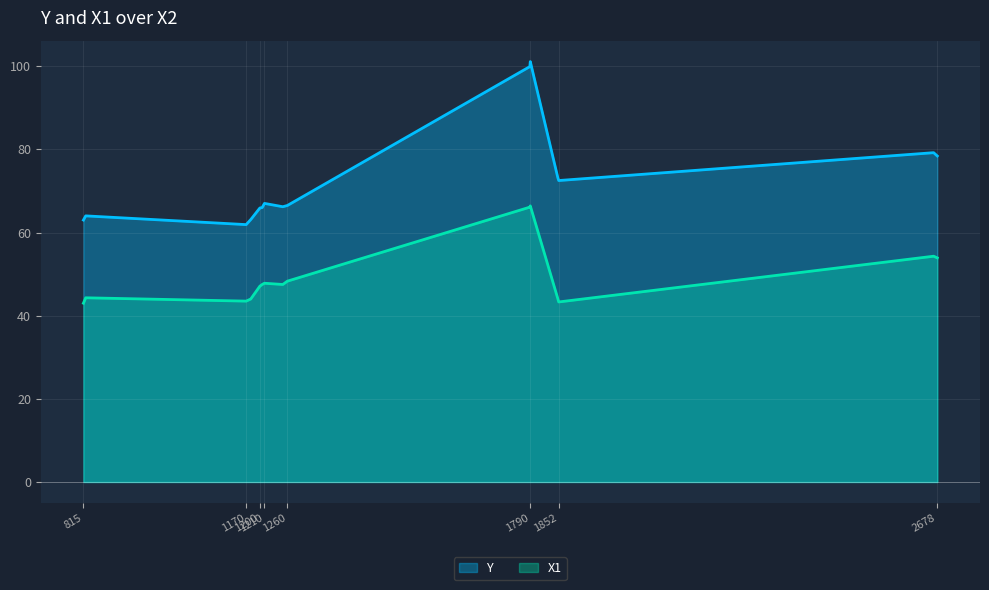

Which has a higher value, 1790 or 1205?

1790